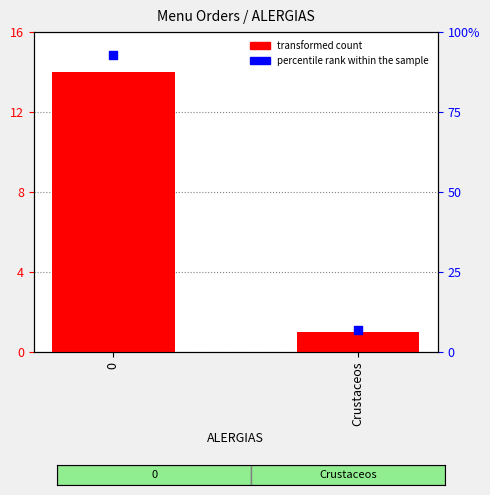

Which series has the largest total across all categories?

percentile rank within the sample